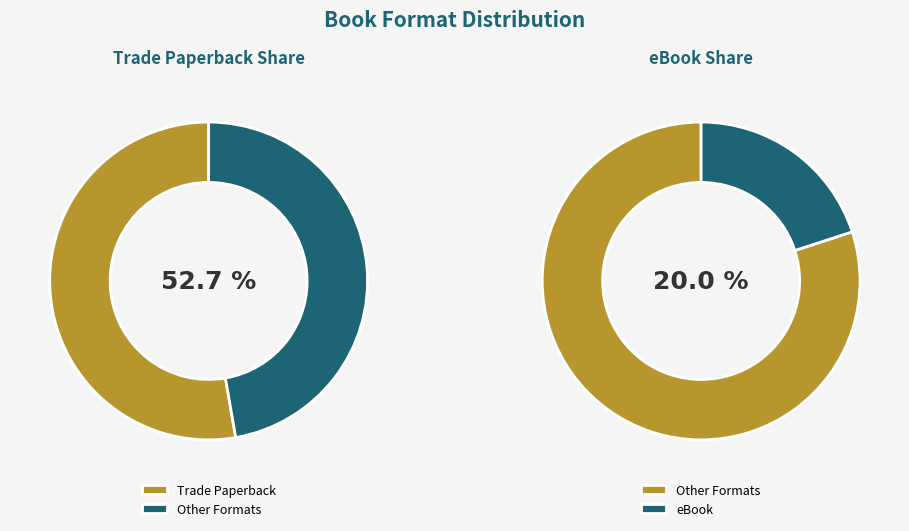

To the nearest percent, what portion does Trade Paperback represent?

53%